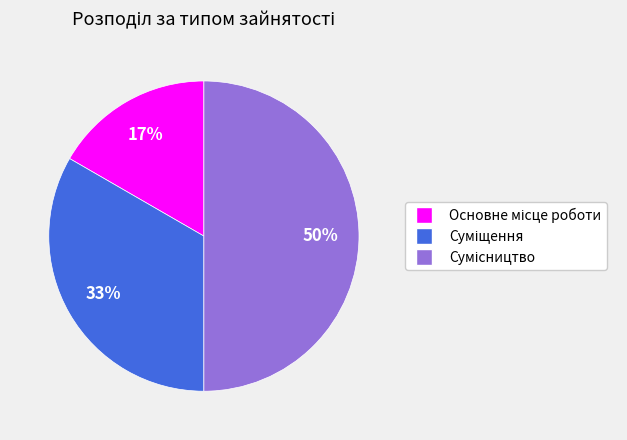

To the nearest percent, what is the difference between the largest and smallest slice percentages?

33%